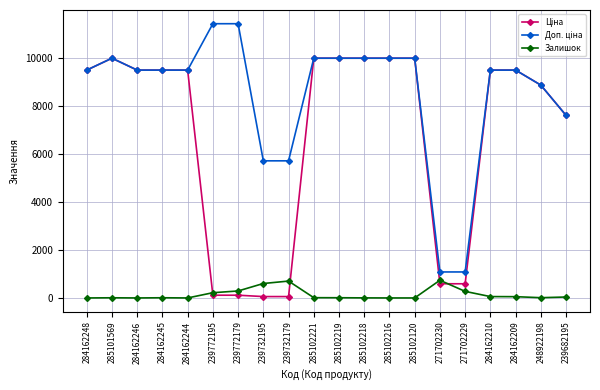

What is the maximum value shown in the chart?

11410.0